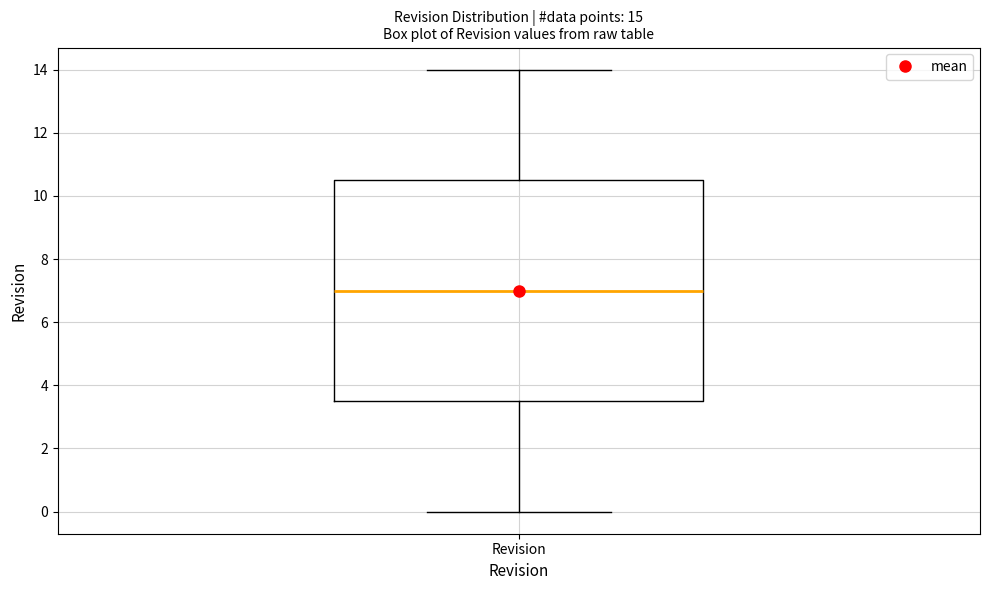

Read this box plot against the y-axis: the position of the median line, the range covered by the box, and the ends of both whiskers. The values are not printed on the chart, so give them approximately, as read against the axis.

median 7.0, box 3.6 to 10.6, whiskers 0.0 to 14.0